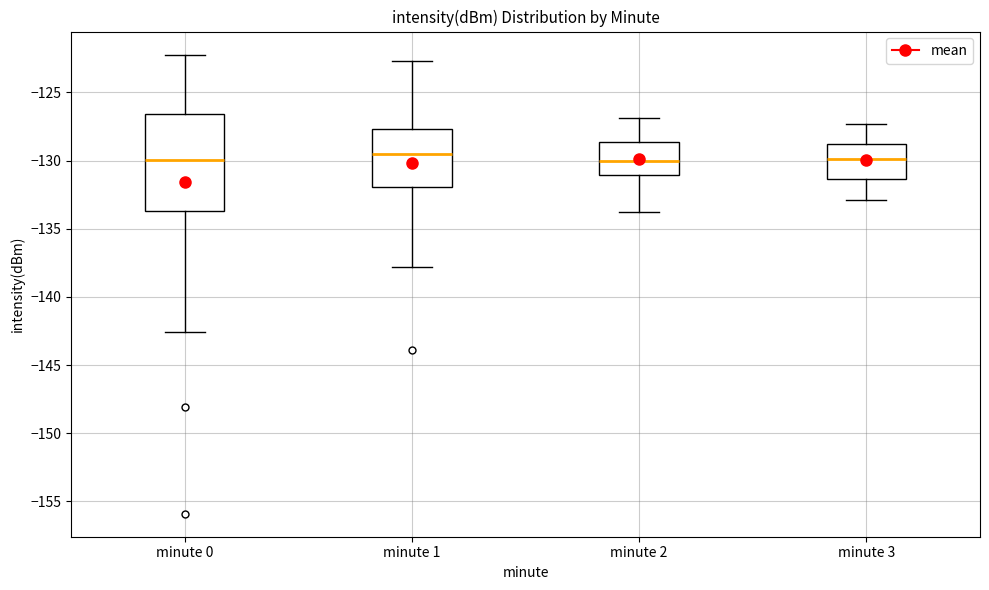

Reading left to right, read every box against the y-axis: the position of its median line, the range the box covers, and the ends of its whiskers. The values are not printed on the chart, so give them approximately, as read against the axis.

minute 0: median -130.0, box -133.5 to -126.5, whiskers -142.5 to -122.0
minute 1: median -129.5, box -132.0 to -127.5, whiskers -138.0 to -122.5
minute 2: median -130.0, box -131.0 to -128.5, whiskers -134.0 to -127.0
minute 3: median -130.0, box -131.5 to -128.5, whiskers -133.0 to -127.5